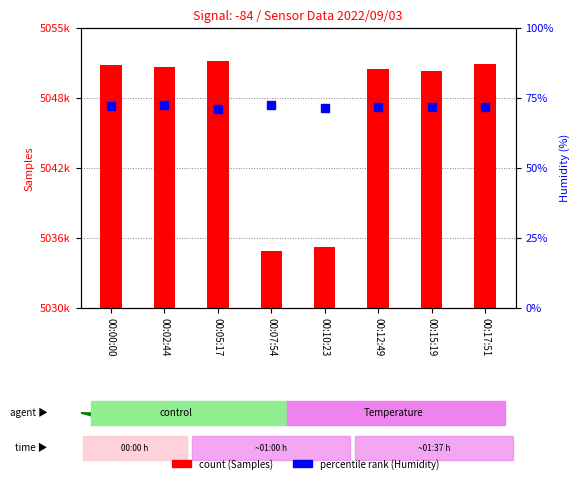

How many values in the Humidity (%) series exceed 71?

7